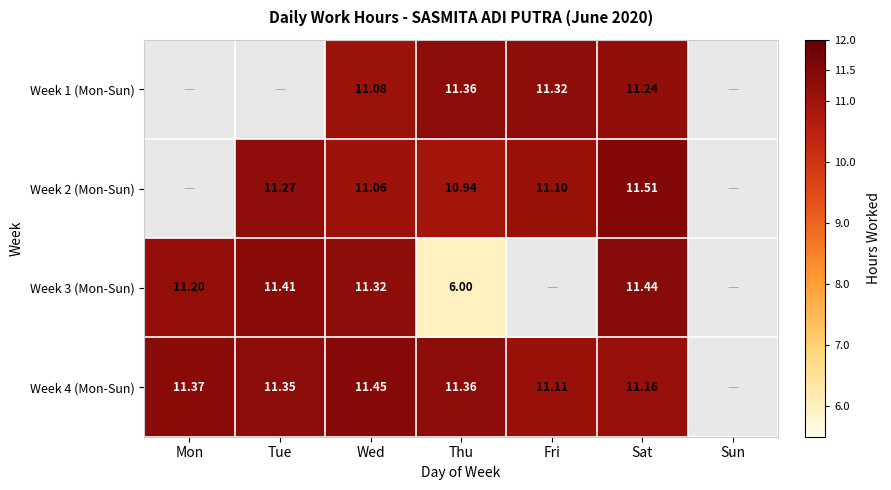

Is the value of Week 1 (Mon-Sun) at Wed greater than the value of Week 3 (Mon-Sun) at Thu?

Yes